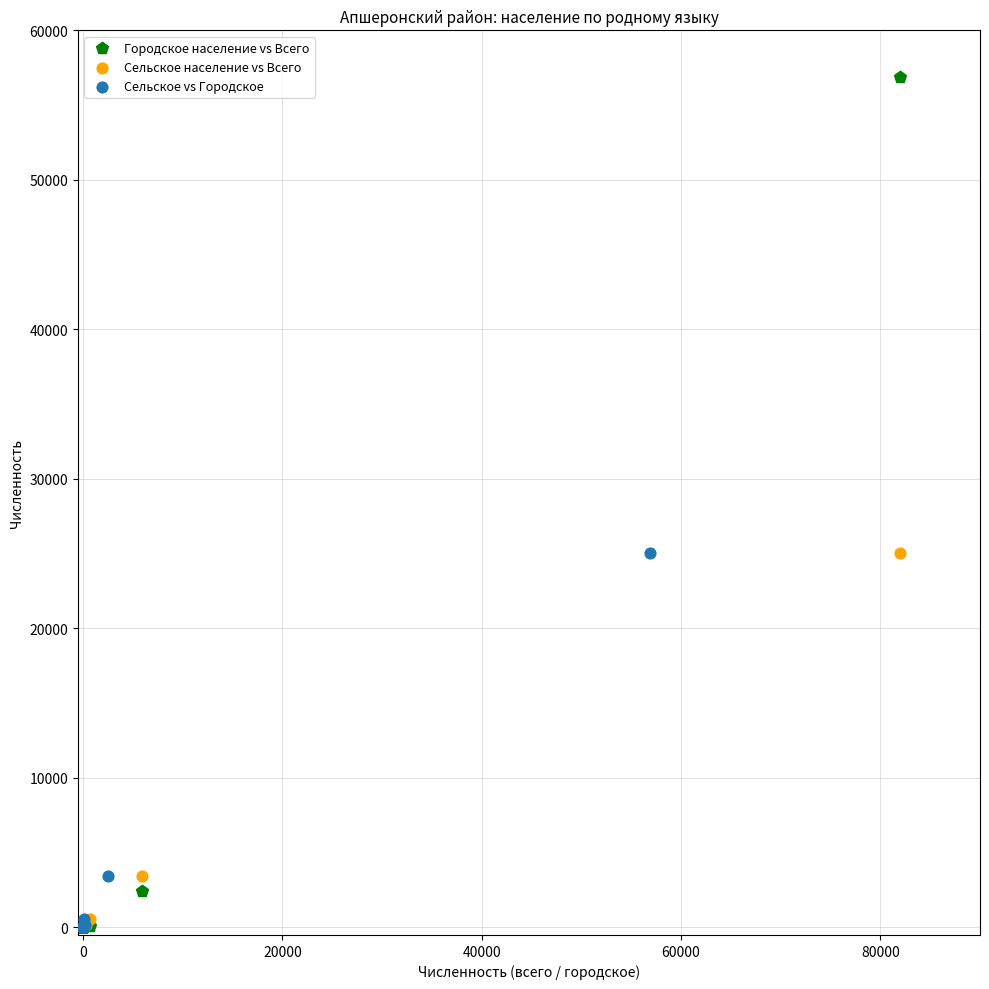

Which series reaches the maximum Y coordinate?

Городское население vs Всего